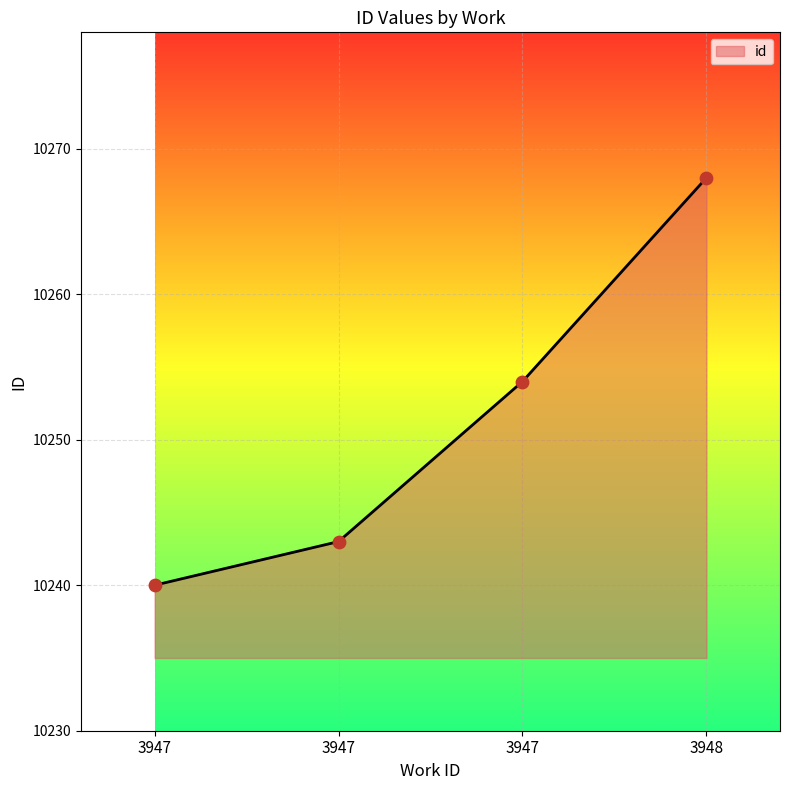

Which has a higher value, 3947 or 3948?

3948